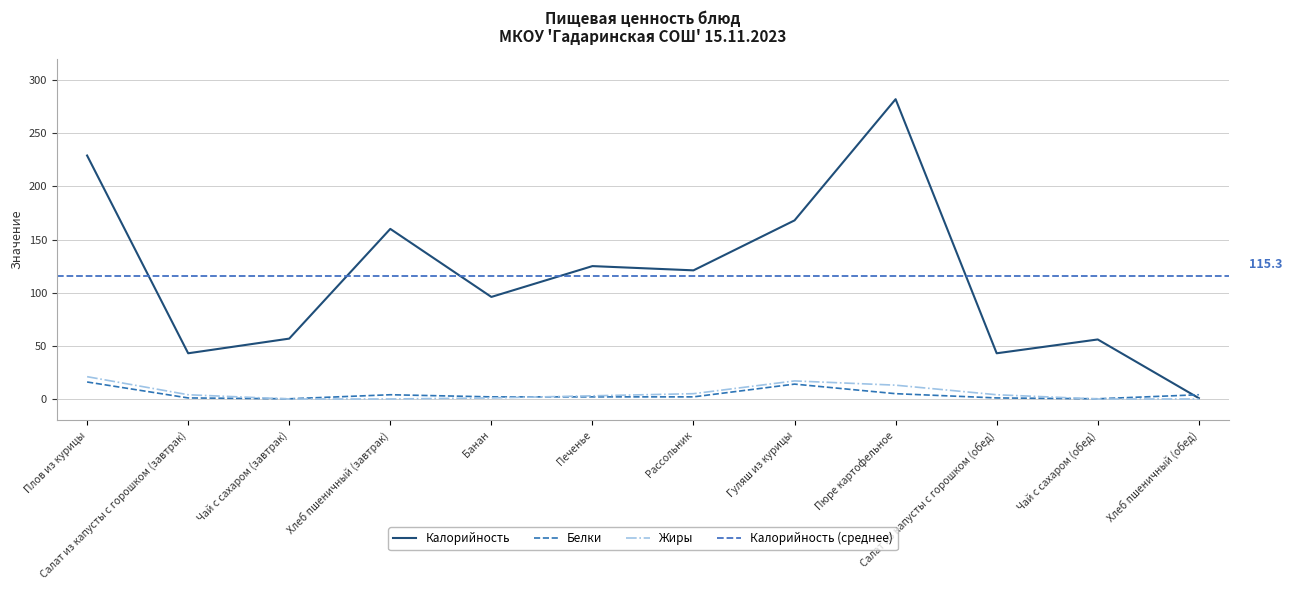

How many categories are shown in the chart?

12